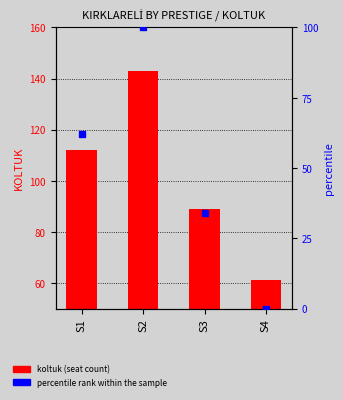

What is the spread (max minus min) of values at S3?

54.9